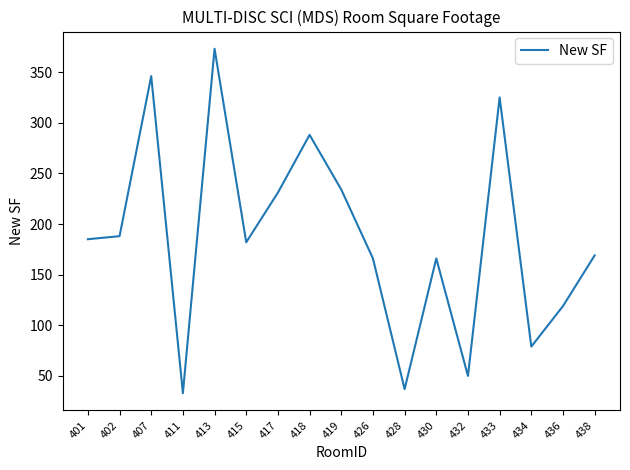

Is this an area chart (filled region under the line)?

No